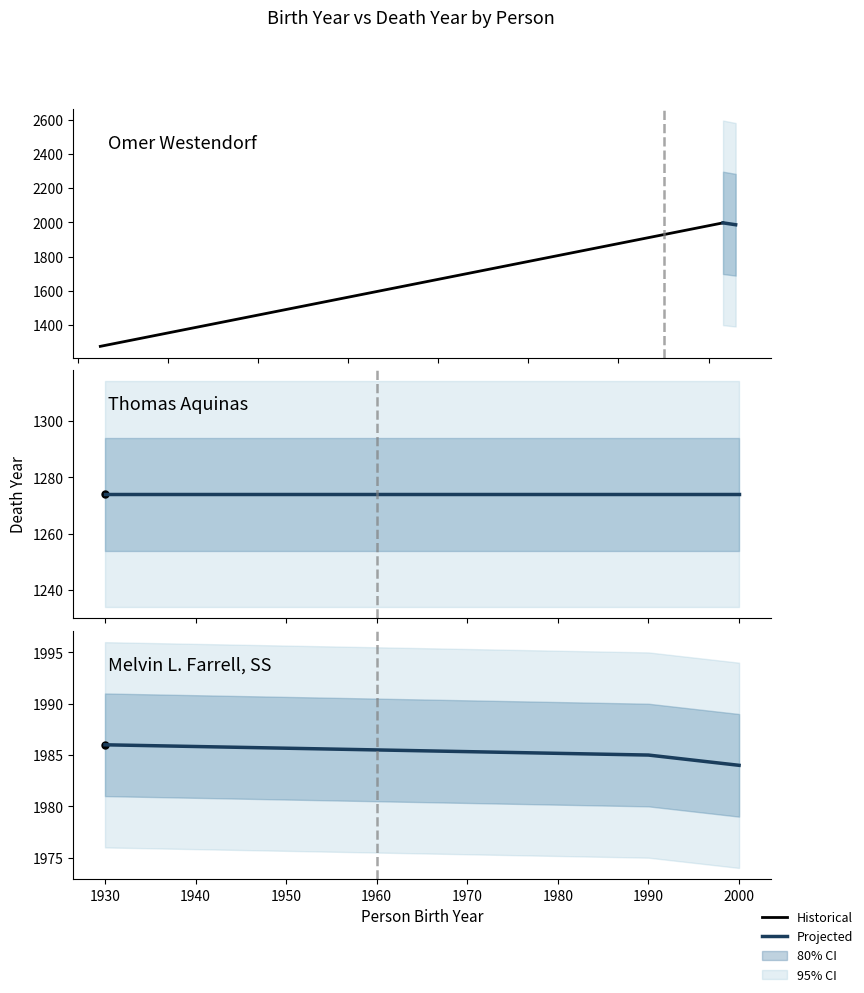

Does the chart have visible grid lines?

No